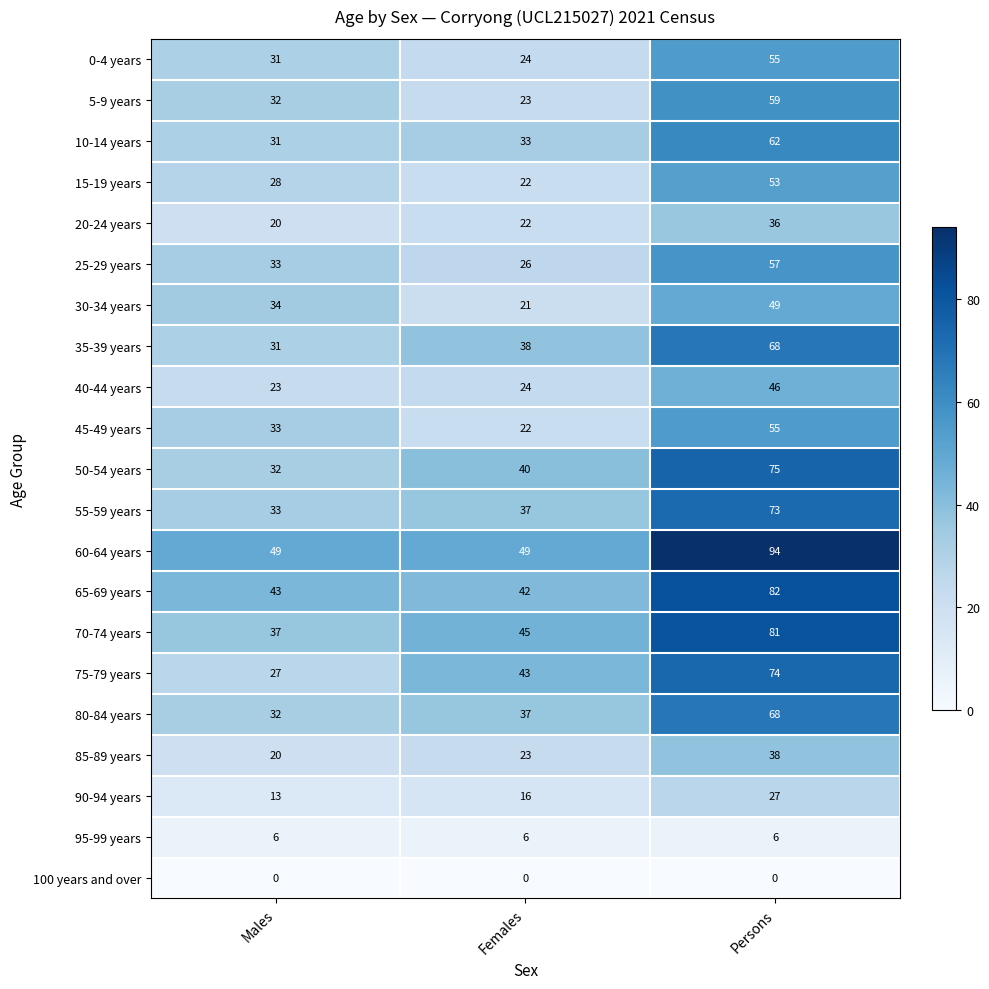

Read the 35-39 years value at Persons.

68